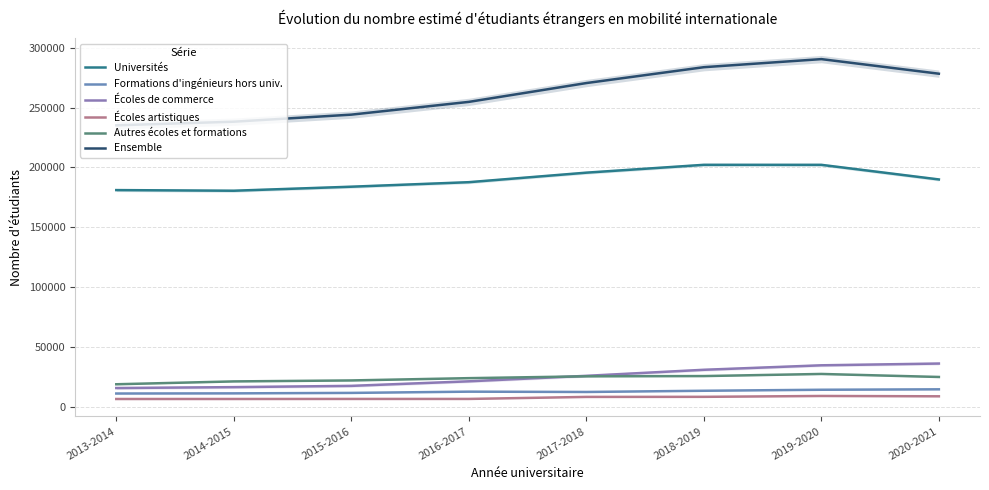

What is the maximum value for Universités?

202151